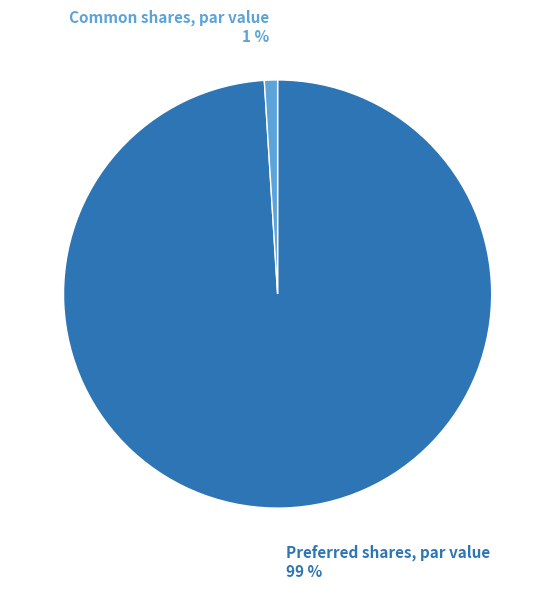

Does any single category account for the majority?

Yes